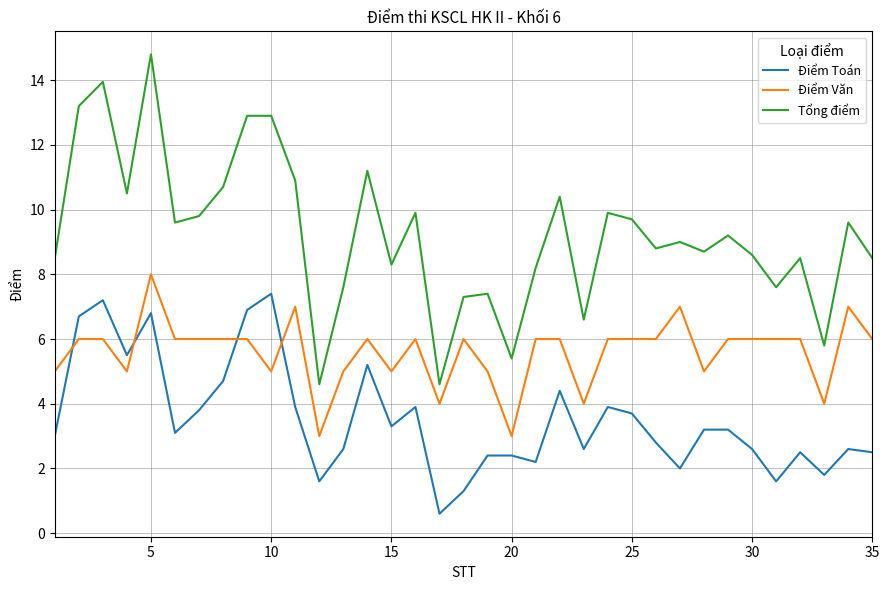

True or false: Điểm Toán and Điểm Văn cross at least once.

True